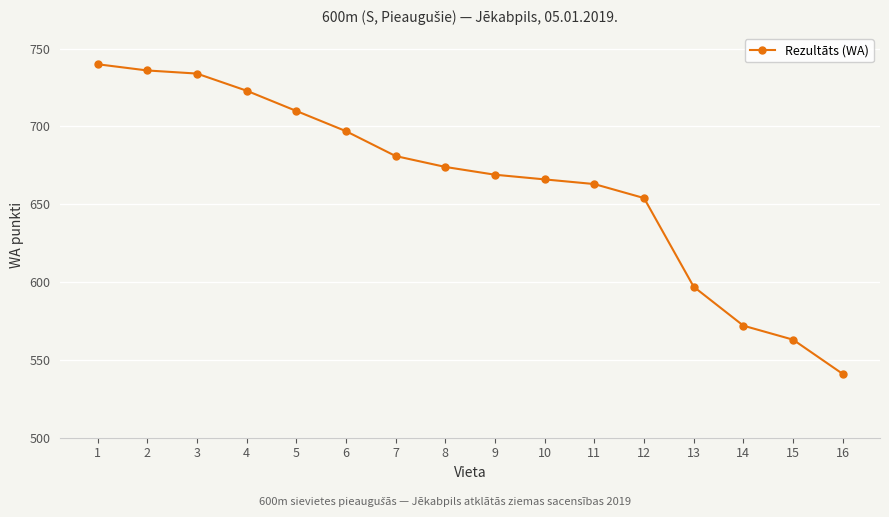

Which has a higher value, 6 or 2?

2